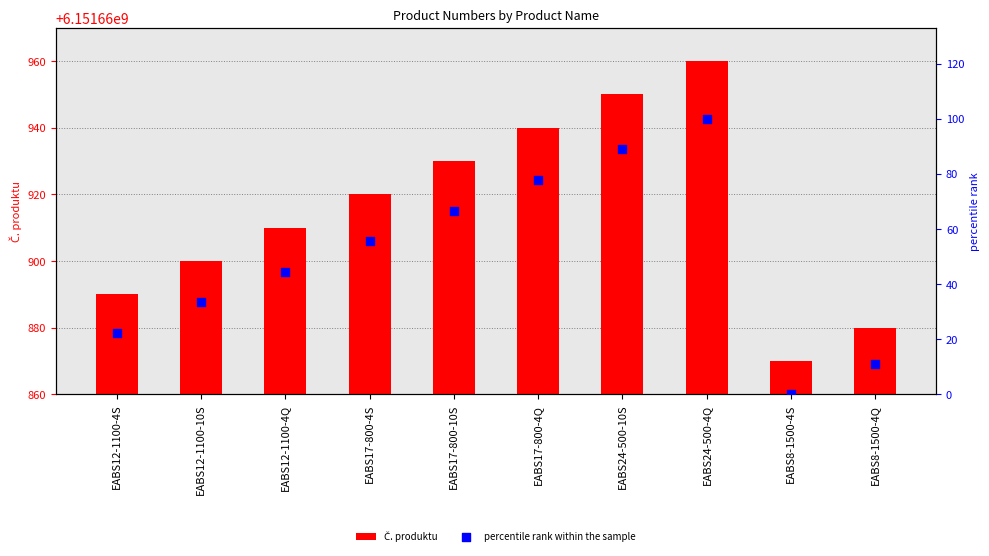

Which series has the largest total across all categories?

Č. produktu